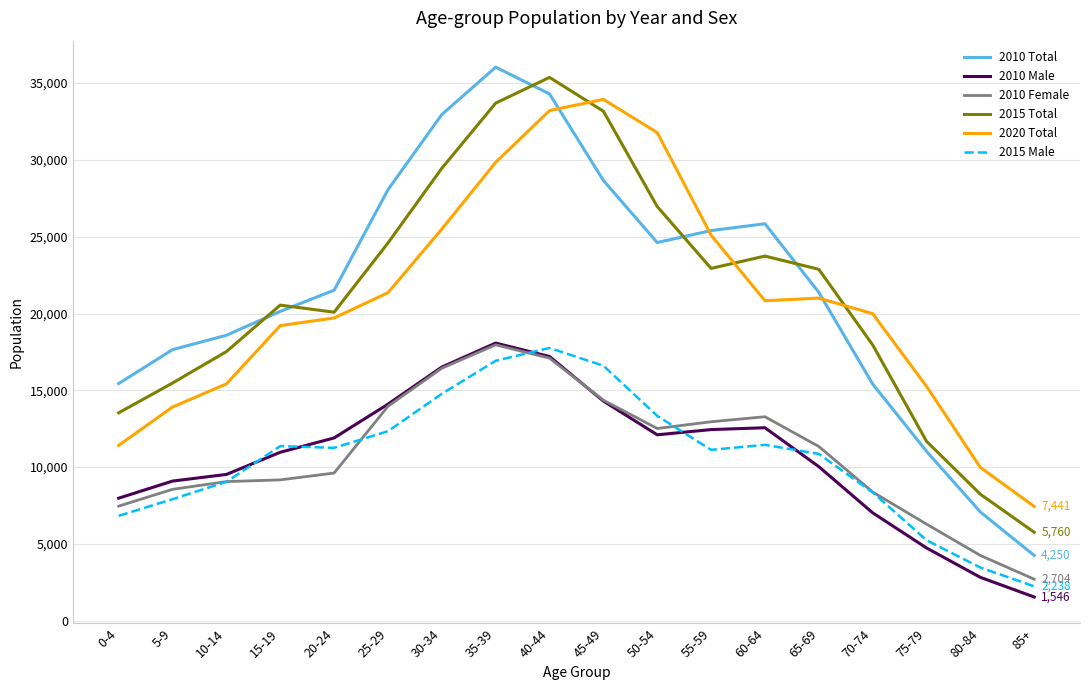

Which category has the highest value in the 2010 Female series?

35-39